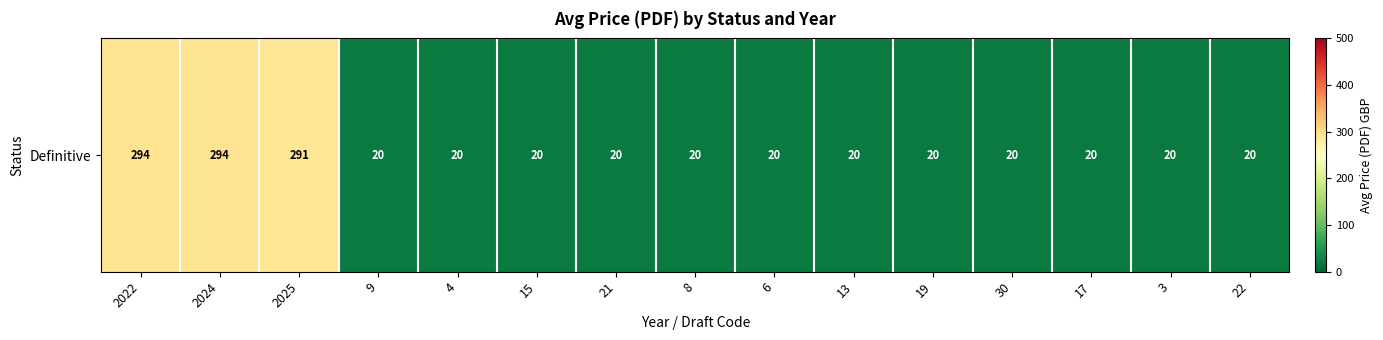

What is the maximum value shown in the chart?

294.4